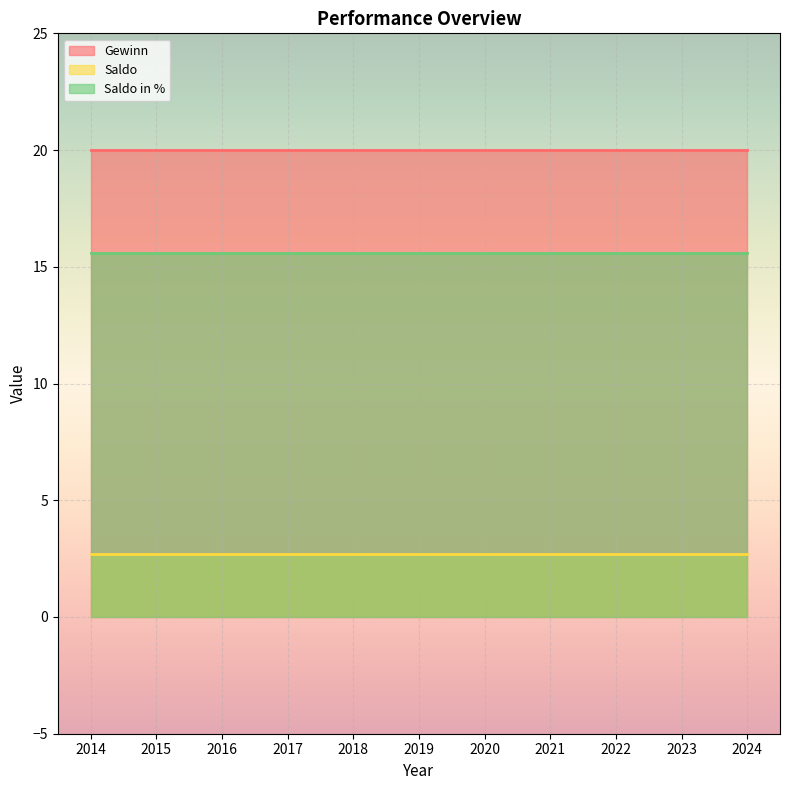

What is the value of the Saldo point at the 3rd from the left?

2.7